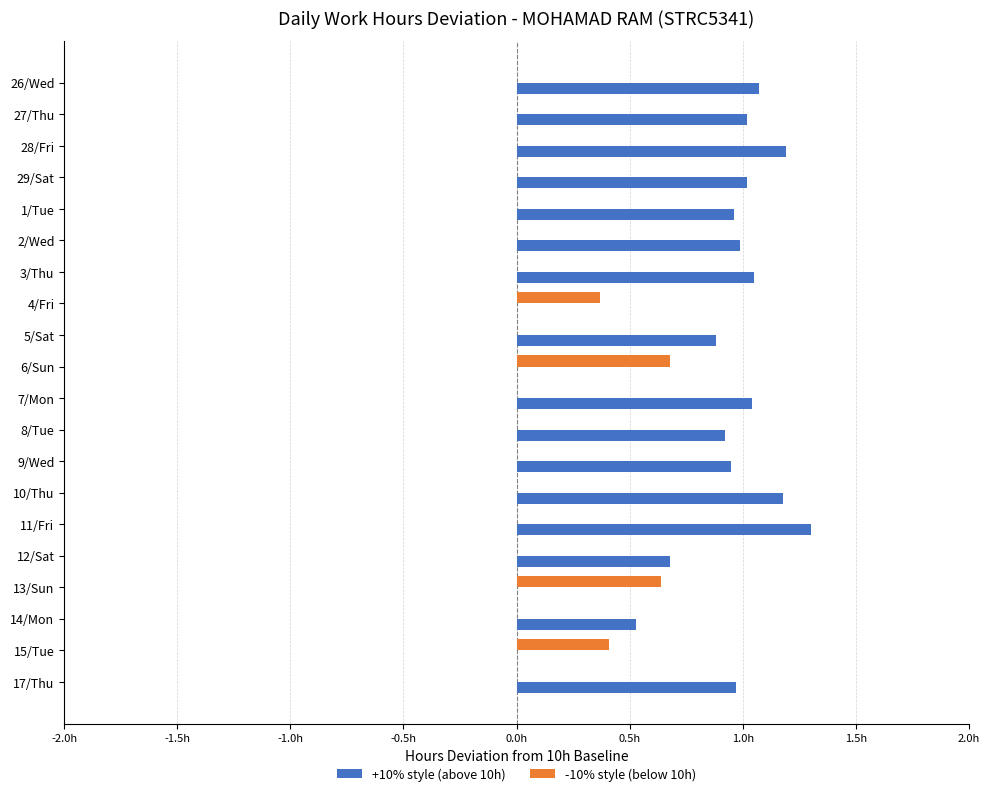

Rank the series by their maximum value, from lowest to highest.

-10% style (below 10h), +10% style (above 10h)